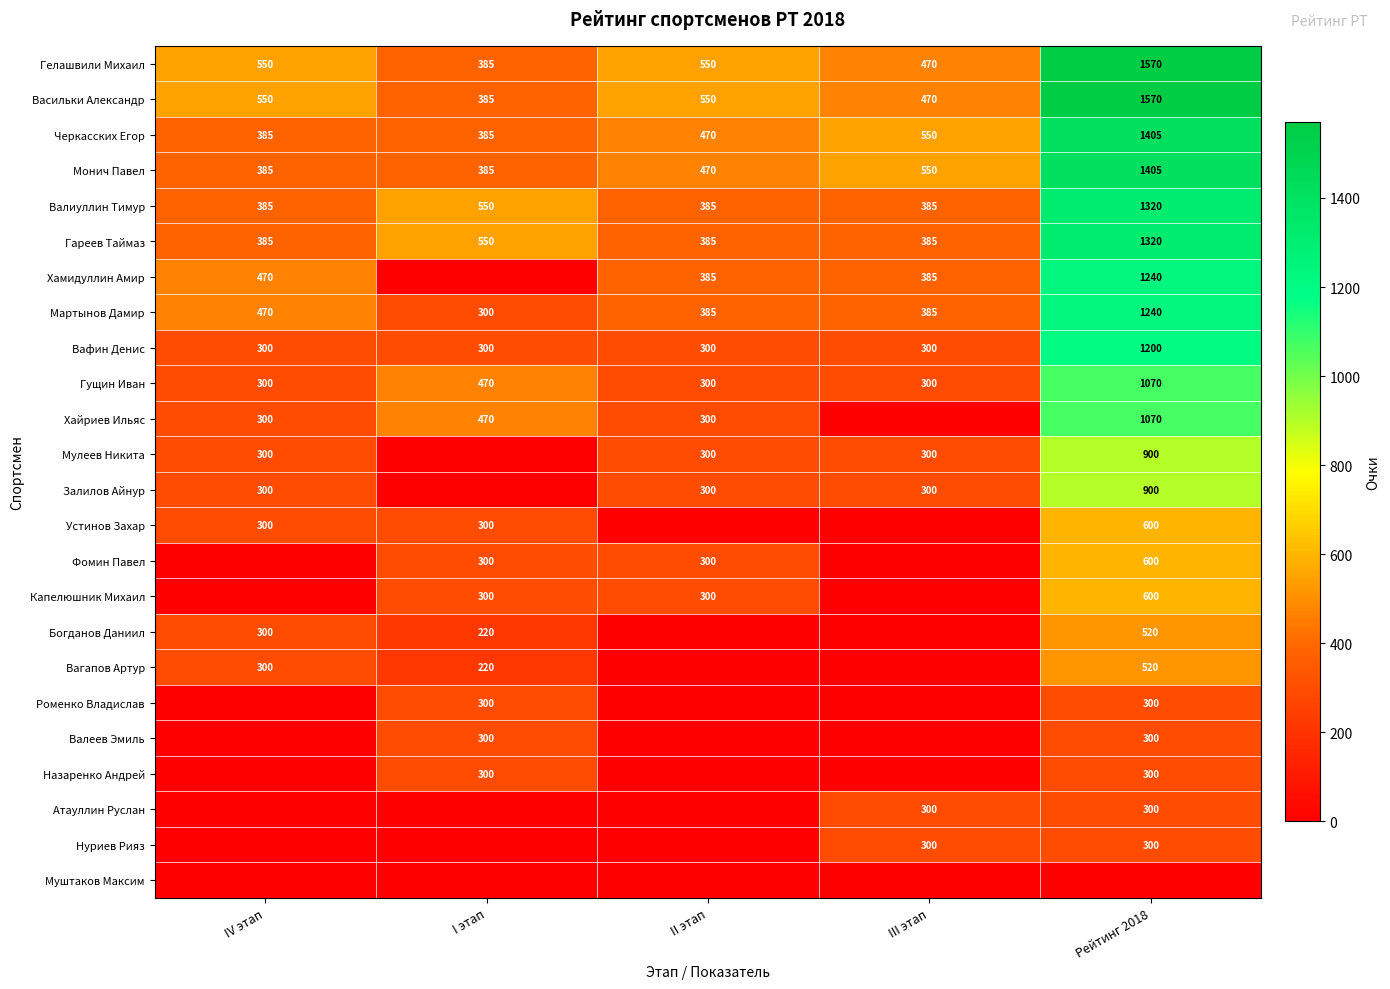

Is it true that Монич Павел equals 254 at IV этап?

False